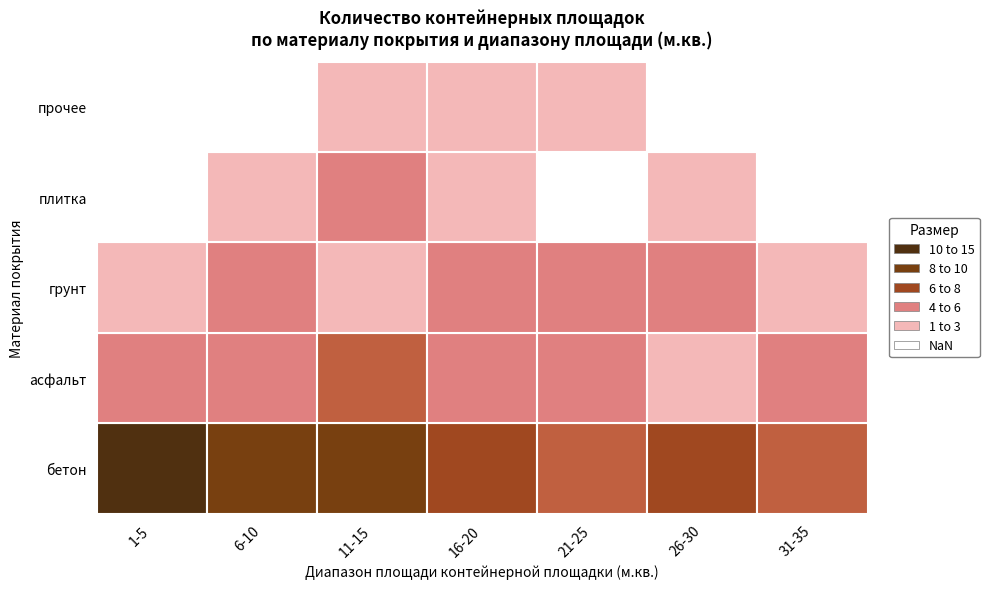

What is the difference between the асфальт values at 21-25 and 16-20?

1